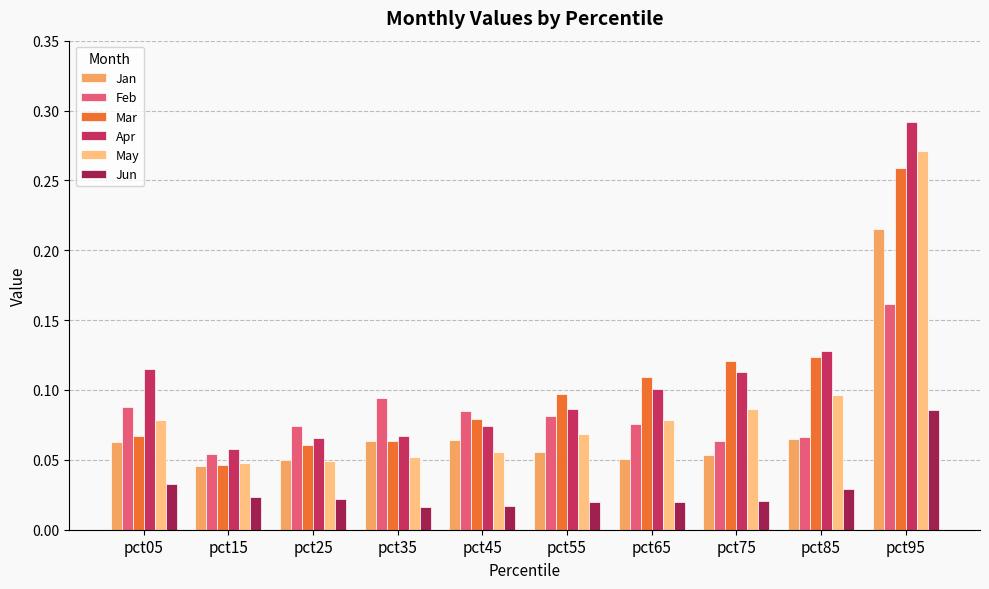

How many groups of bars are there?

10